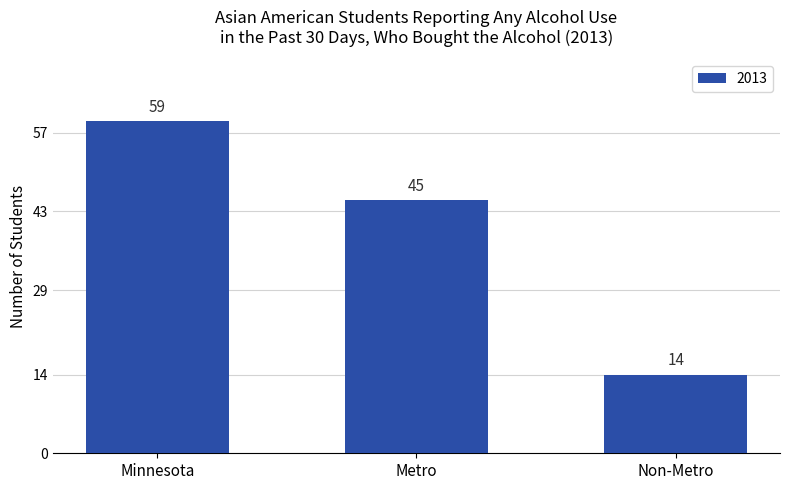

What position from the left is Non-Metro?

3